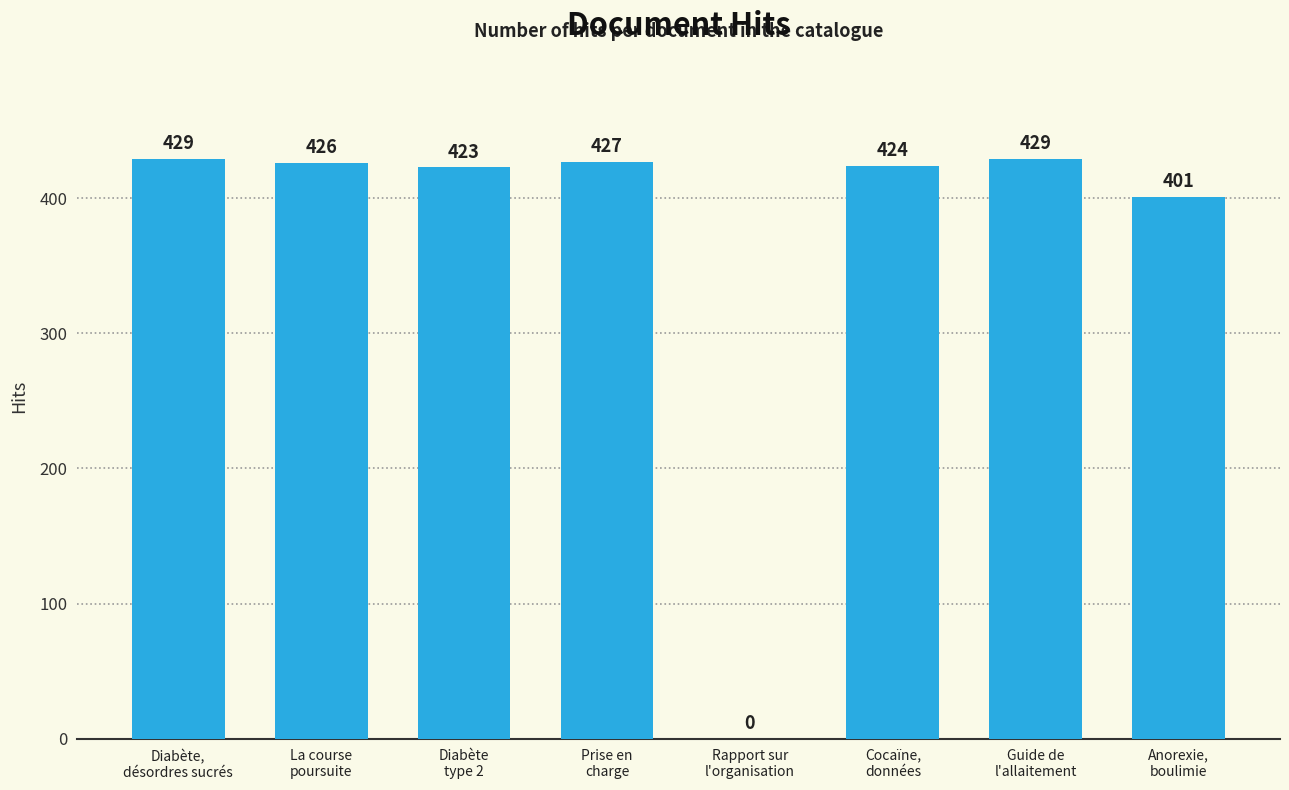

What is the difference between the values at La course
poursuite and Diabète
type 2?

3